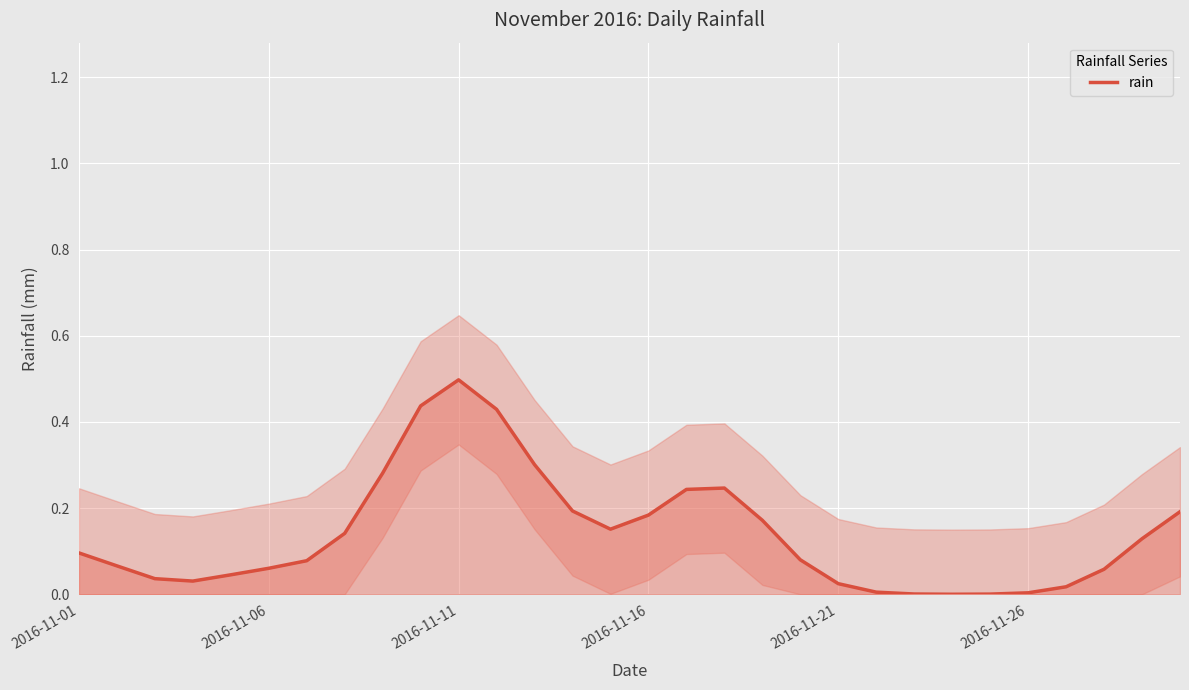

The rain series shows 0.1 at 2016-11-11. True or false?

False